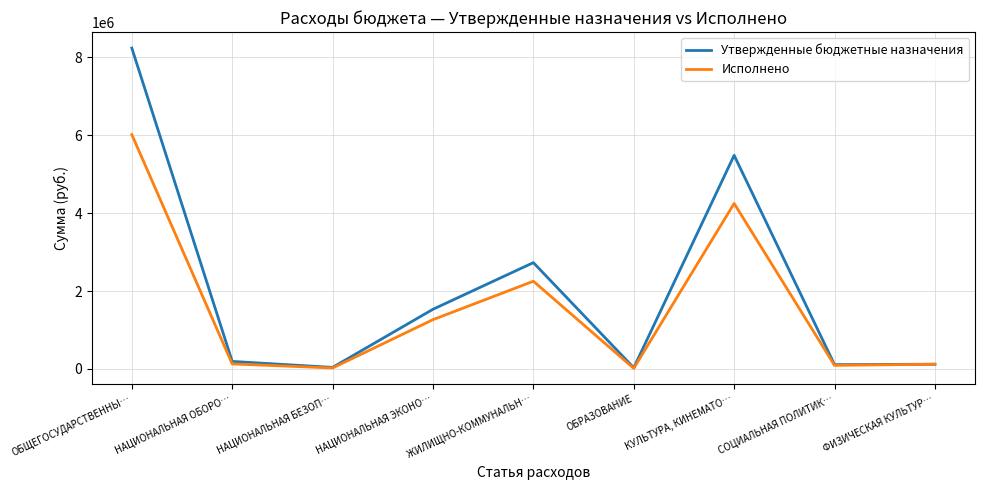

True or false: Исполнено has a value of 1225699.8 at ЖИЛИЩНО-КОММУНАЛЬН….

False